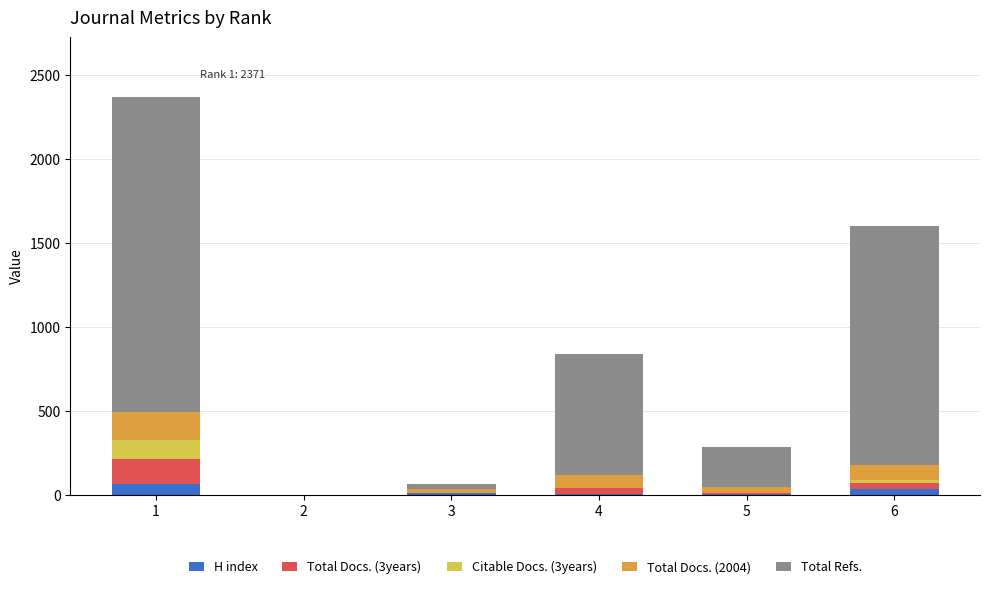

What is the sum of all H index values?

111